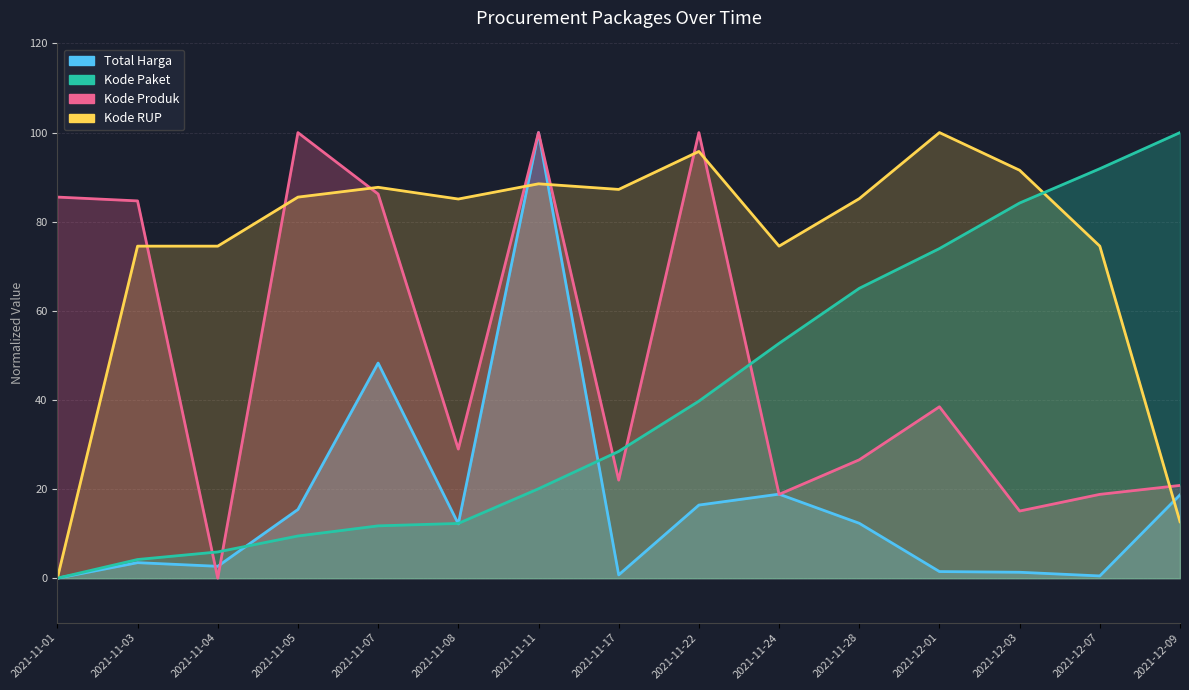

True or false: Total Harga has a value of 12.3 at 2021-12-09.

False